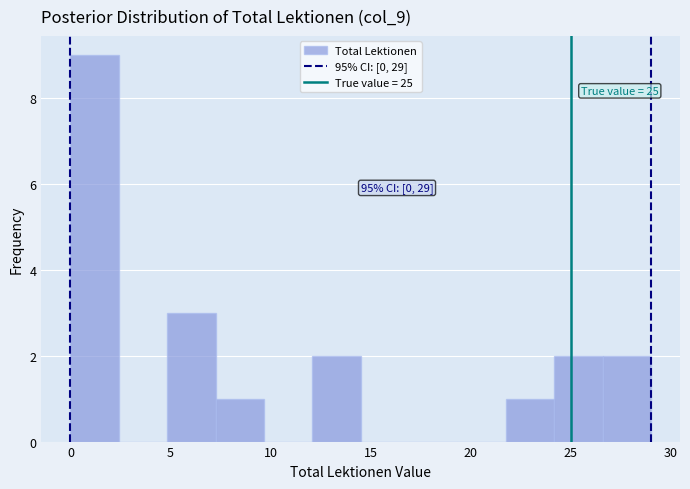

Which range on the x-axis has the tallest bar?

0.0 to 2.5